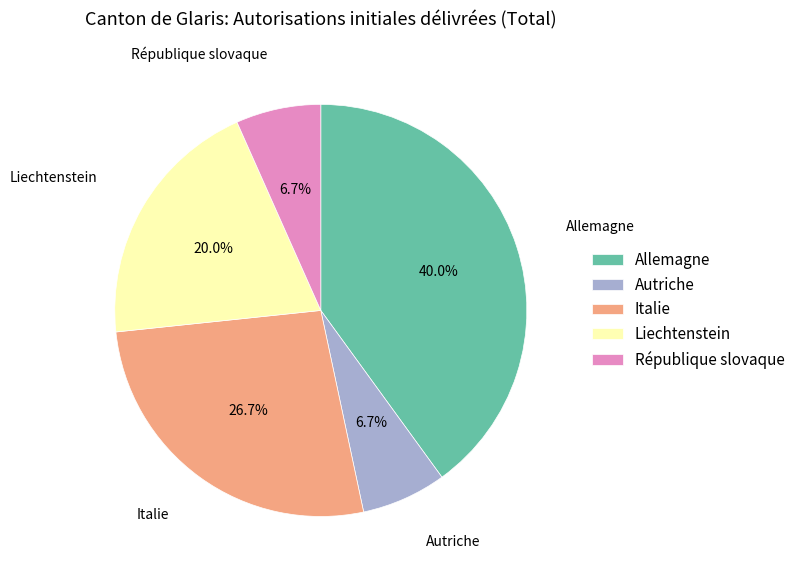

Do Italie and Allemagne together represent more than half of the pie?

Yes